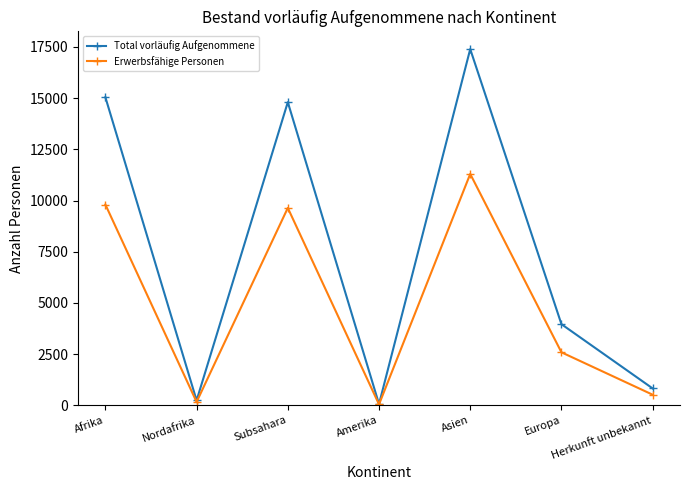

At which category does Total vorläufig Aufgenommene reach its first local valley?

Nordafrika